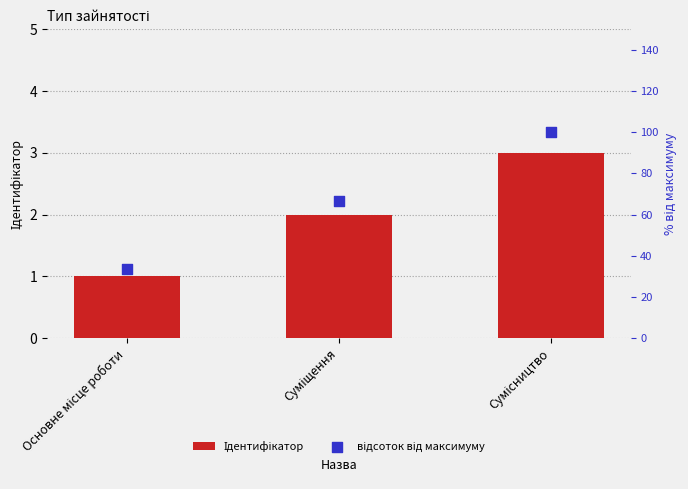

Which series has the widest spread of Y values?

відсоток від максимуму